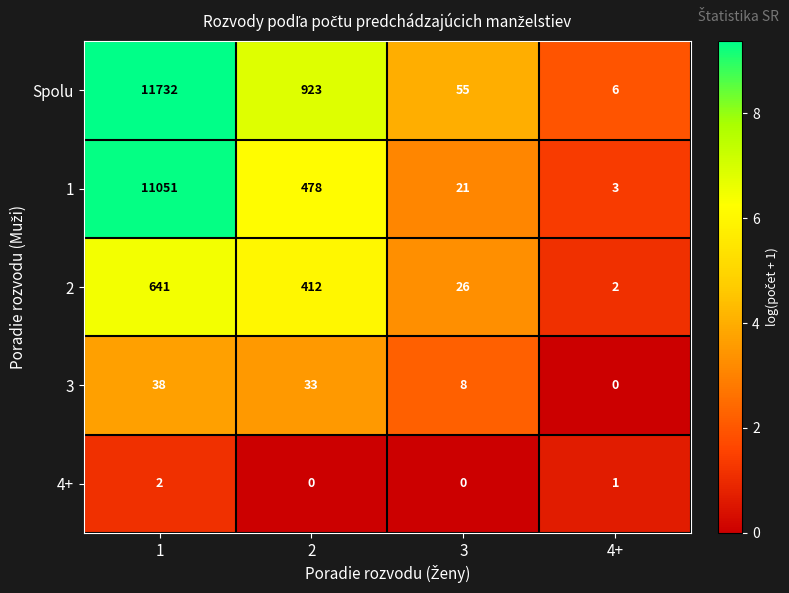

True or false: Spolu has a value of 11732 at 1.

True